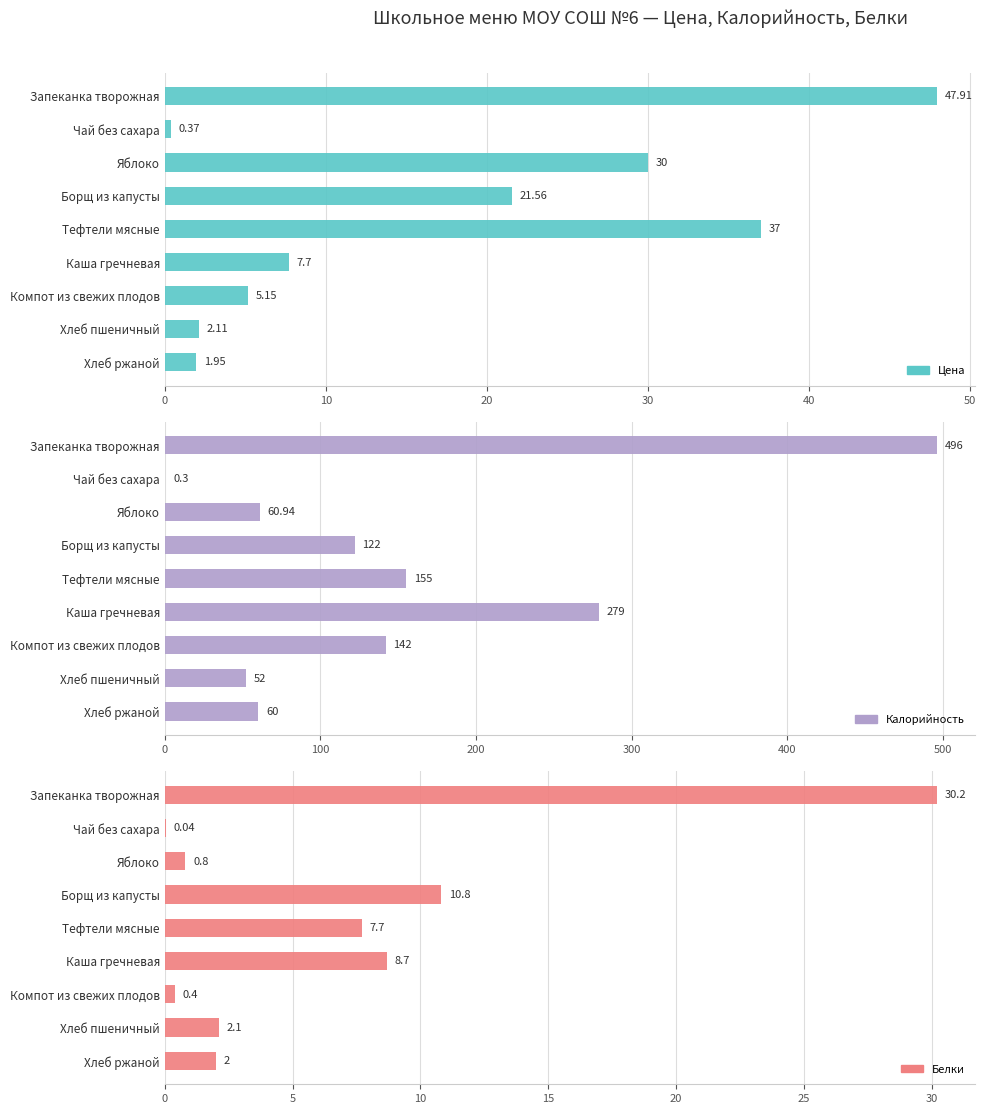

What is the sum of all Цена values?

153.8